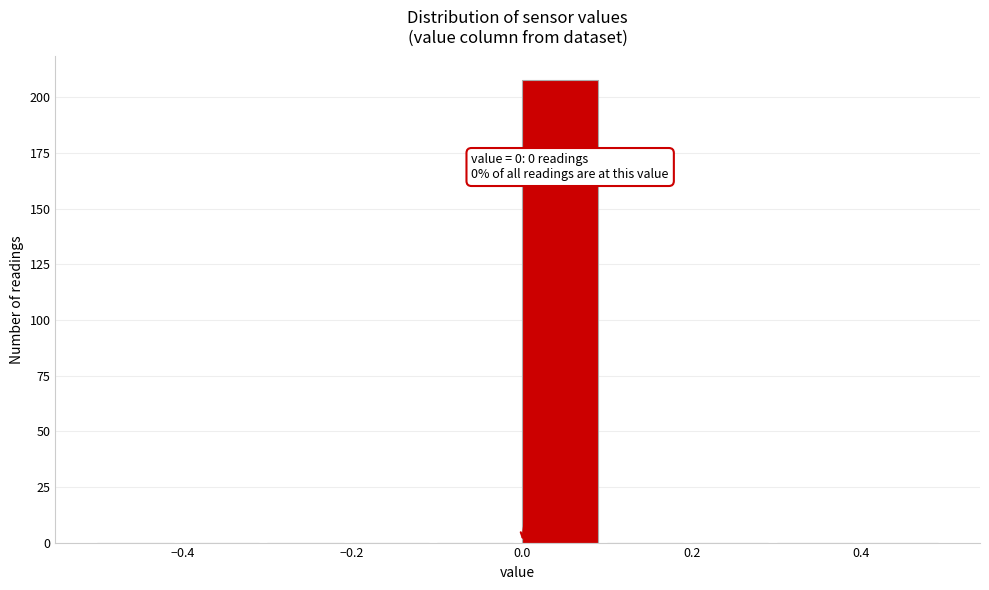

Over which range of the x-axis is the bar tallest?

0.0 to 0.1